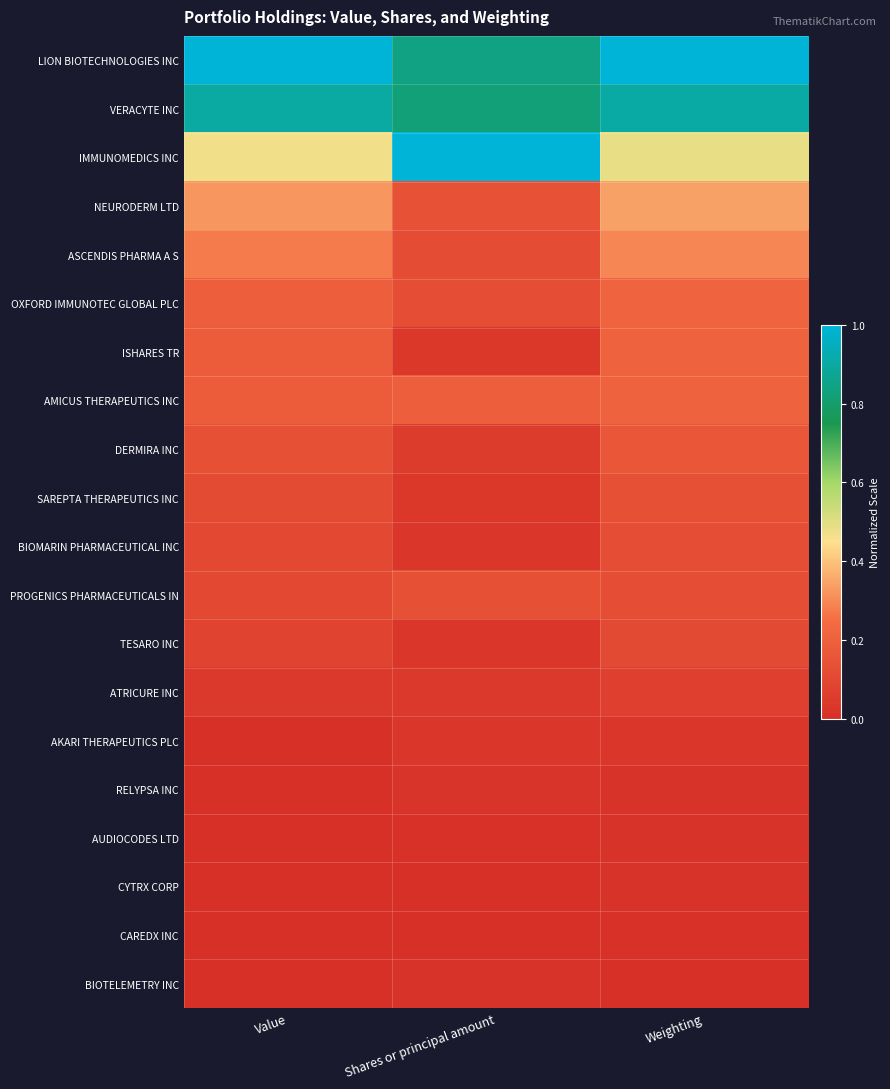

What is the total value across all series at Value?

4.1